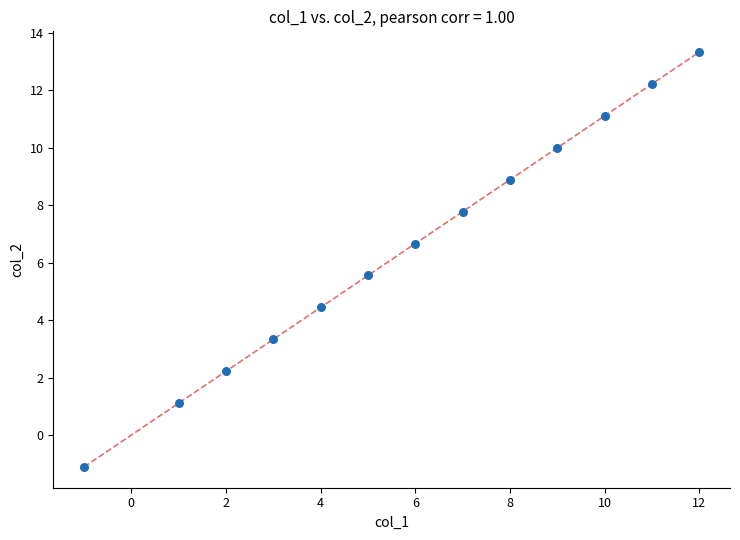

What is the range of Y values (max minus min)?

14.4